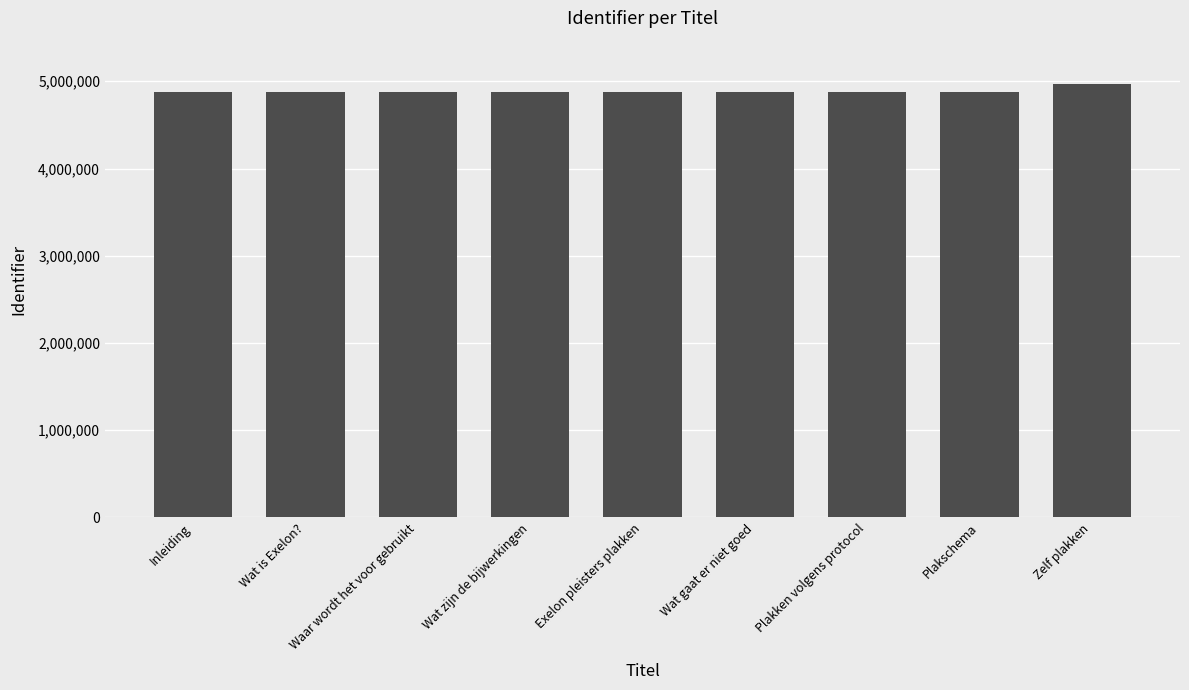

What is the minimum value shown in the chart?

4879973